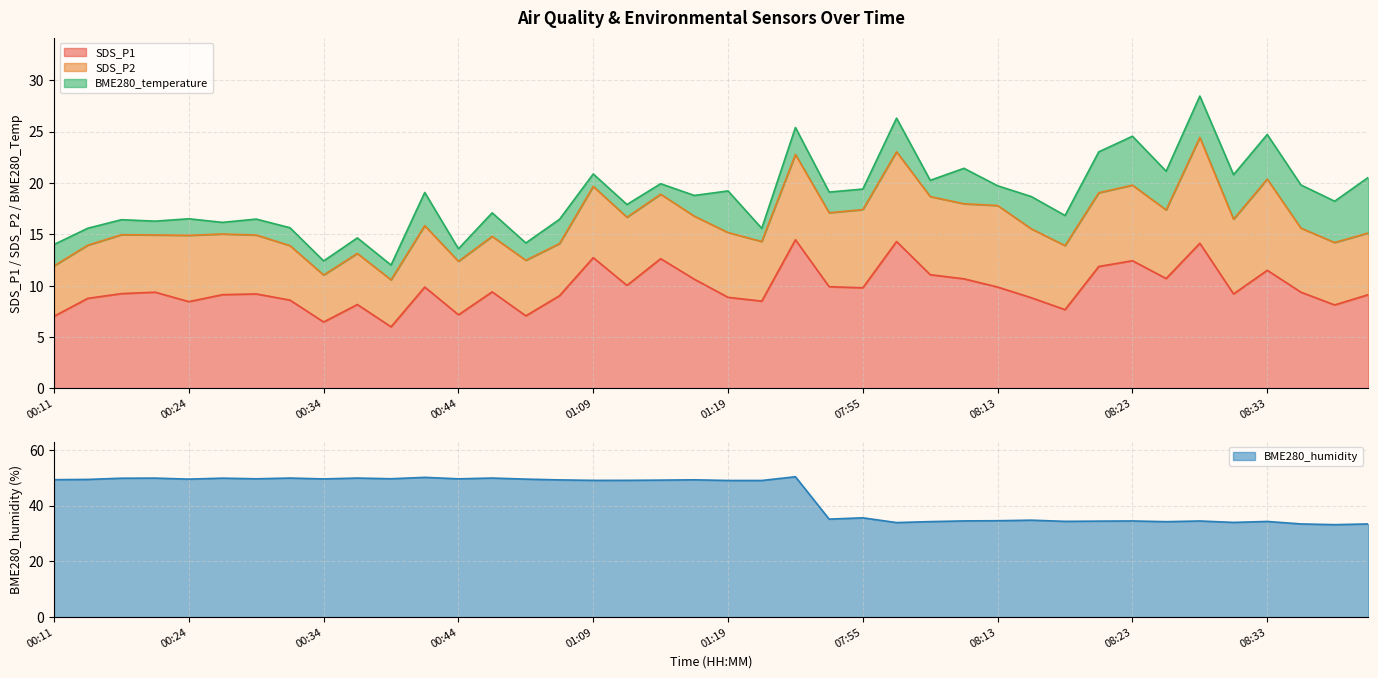

What is the highest value of the SDS_P1 series?

14.5